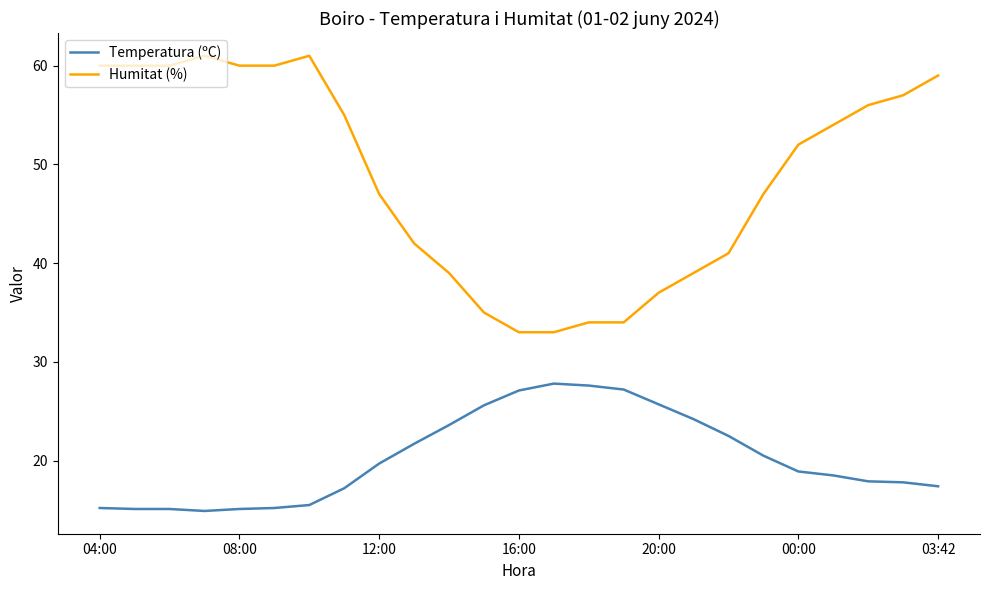

What is the difference between the maximum and minimum values in the Temperatura (ºC) series?

12.9